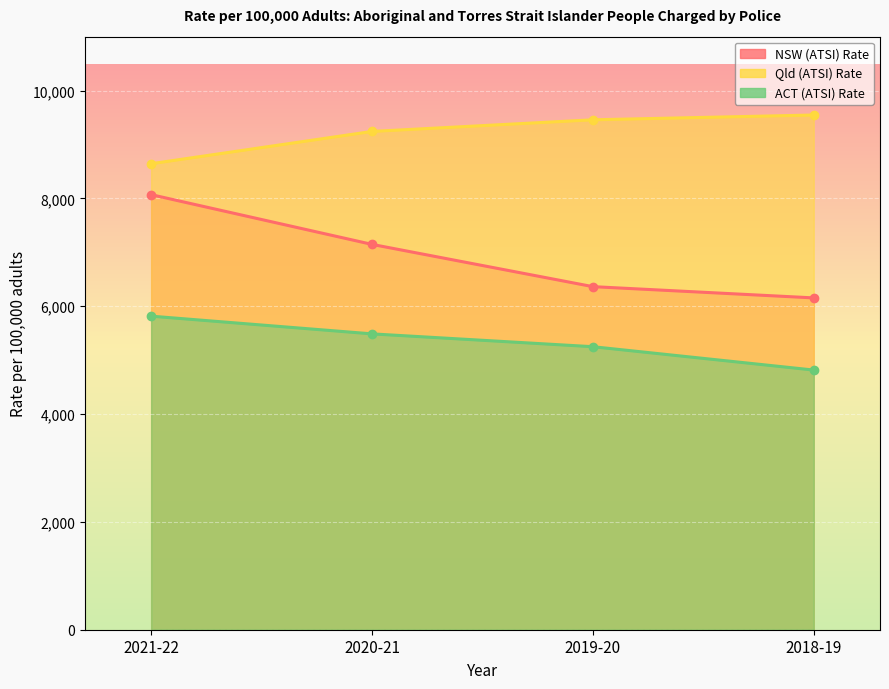

What is the difference between the highest and lowest values at 2018-19?

4730.8